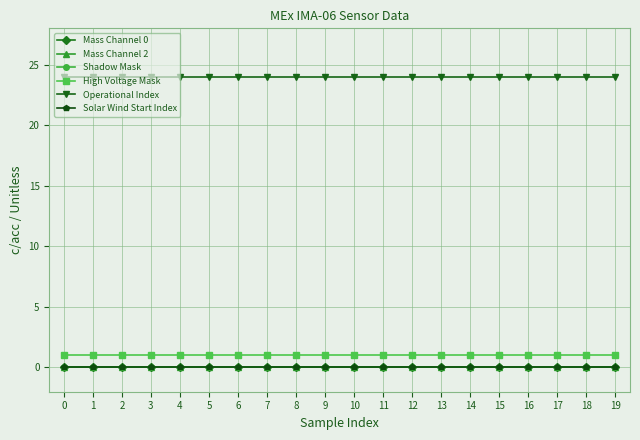

True or false: Mass Channel 2 and Solar Wind Start Index intersect in this chart.

False